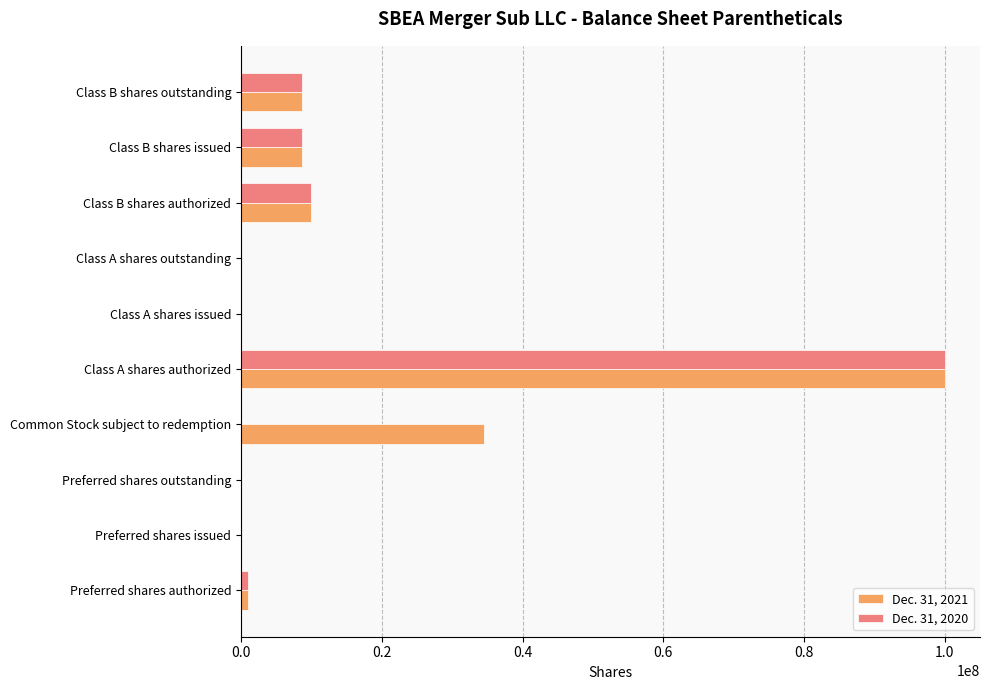

What is the greatest value displayed?

100000000